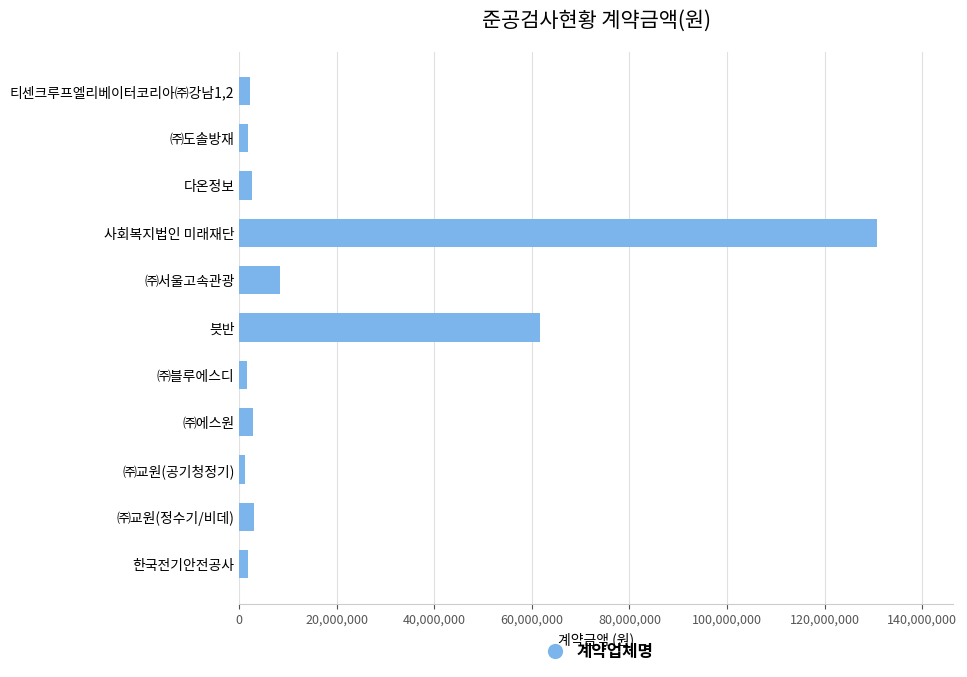

Which category has the highest value across all series?

사회복지법인 미래재단